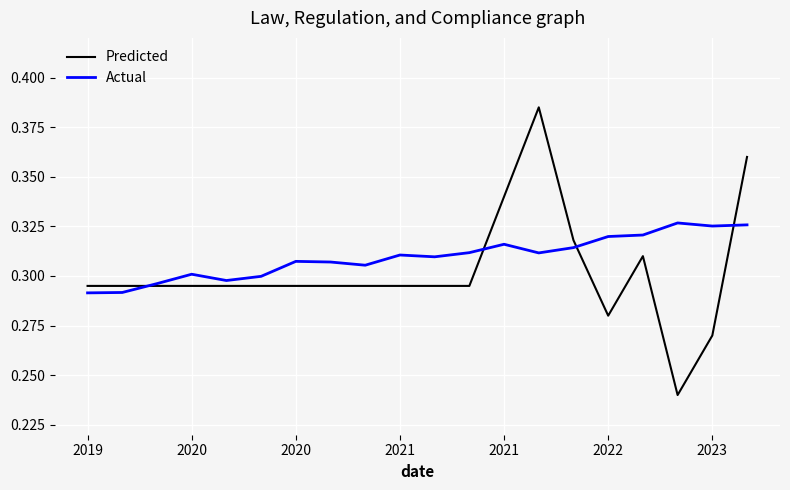

How many times do Predicted and Actual cross each other?

4